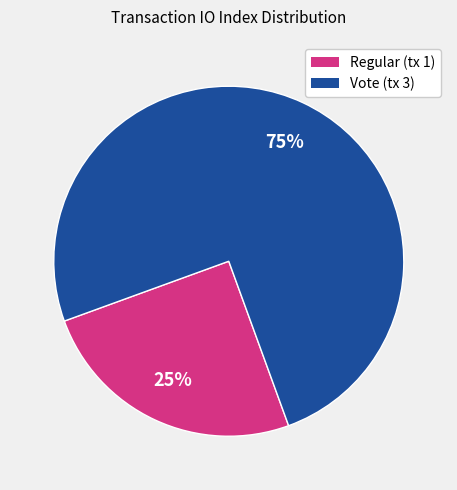

To the nearest percent, what is the difference between the largest and smallest slice percentages?

50%